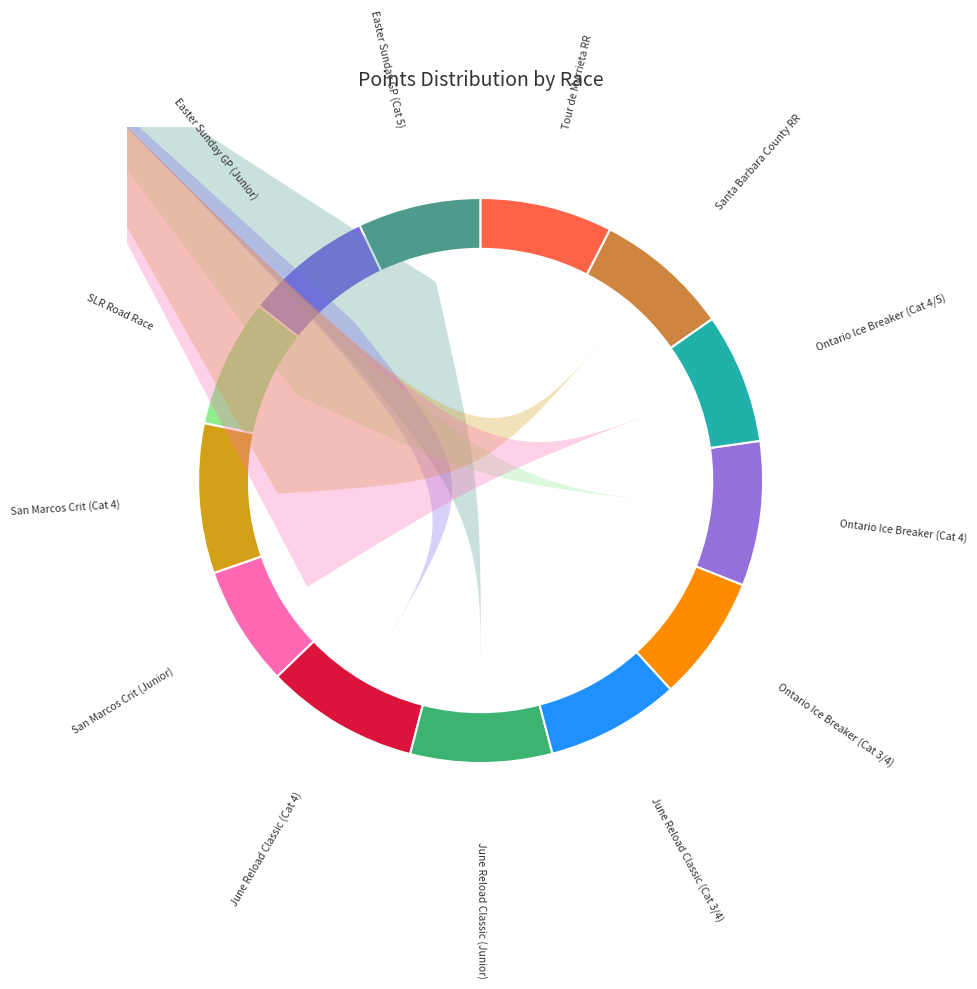

Which slice is the largest?

June Reload Classic (Cat 4)